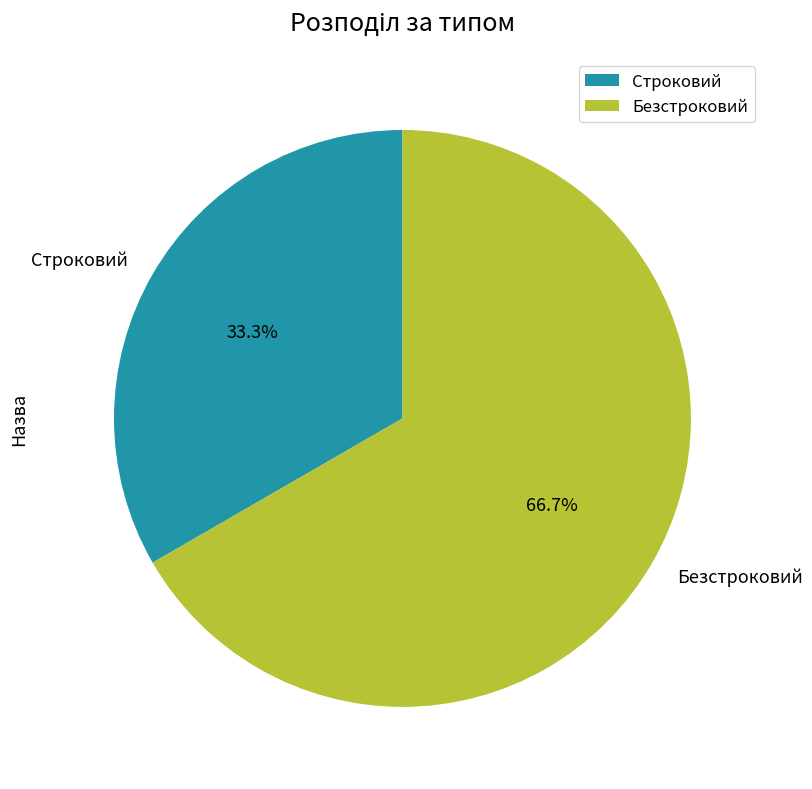

Does any single category account for the majority?

Yes